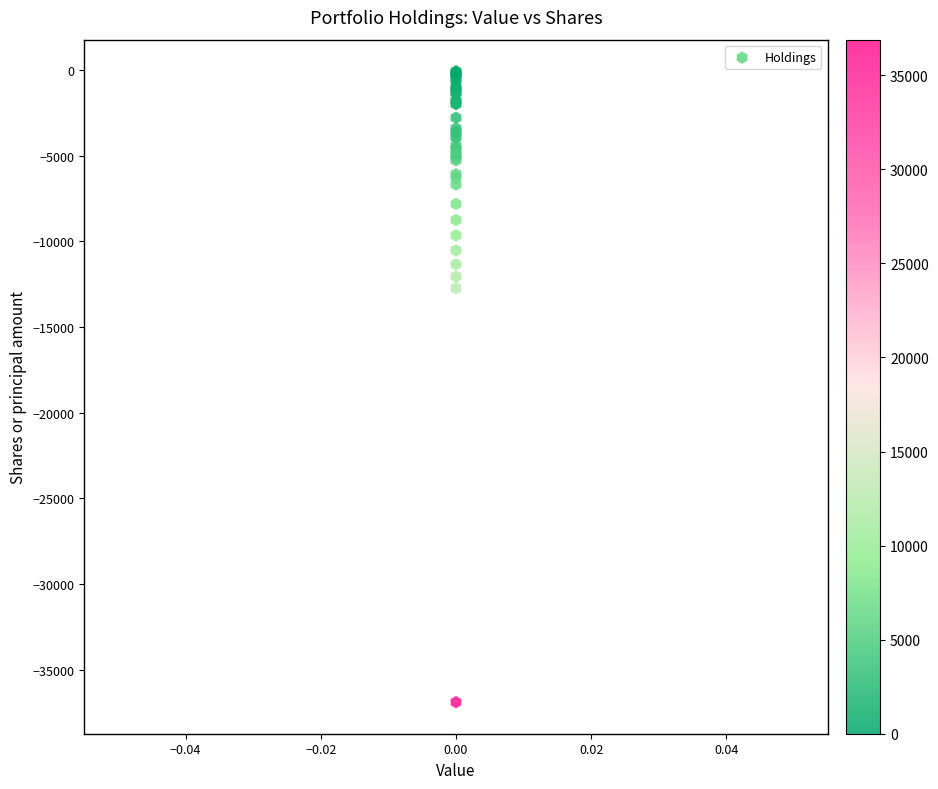

What Y value in the scatter plot is closest to -18484?

-12733